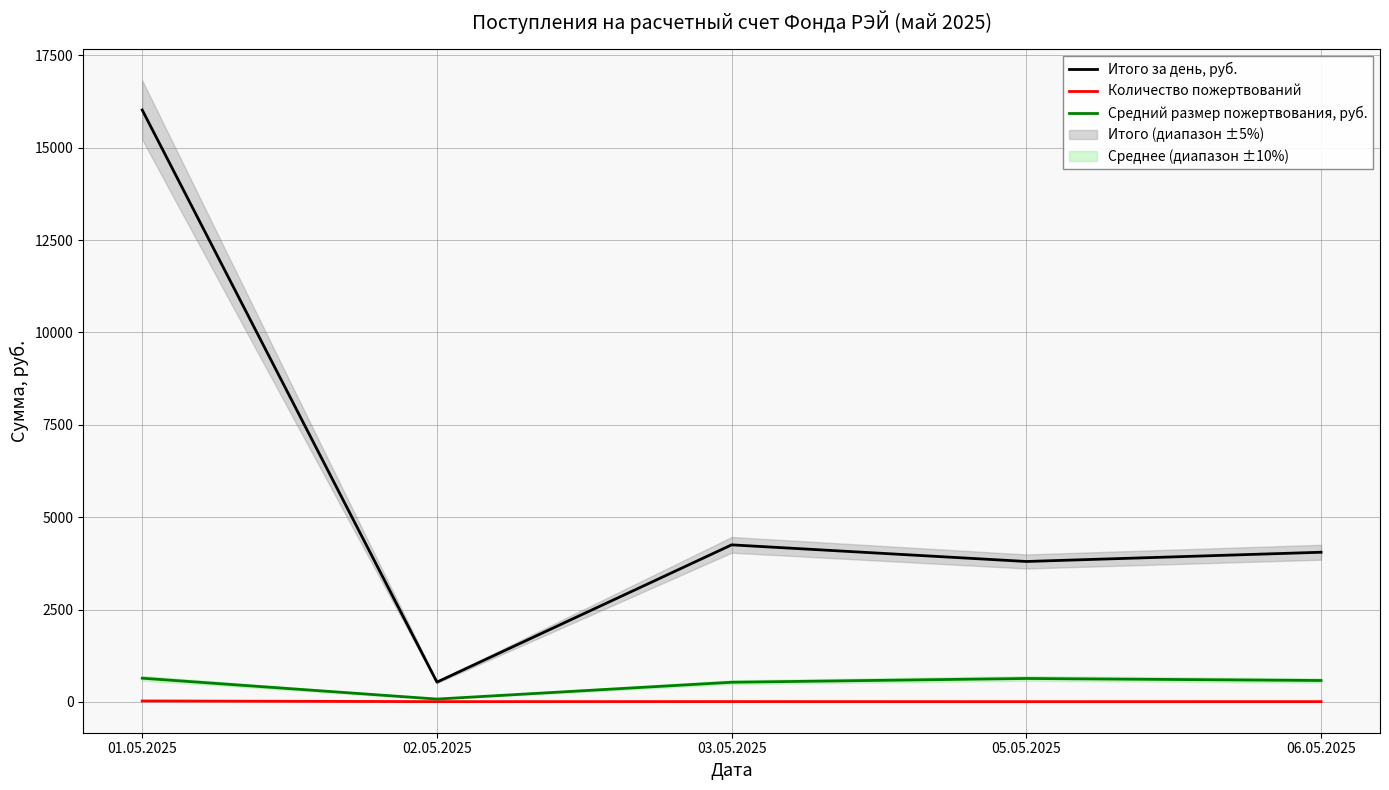

What is the value of the Средний размер пожертвования, руб. point at the 4th from the left?

633.3